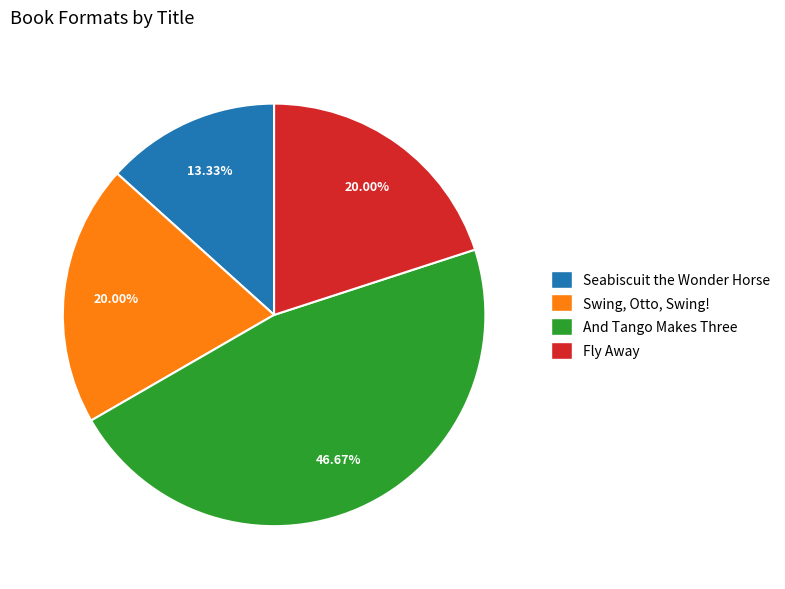

The And Tango Makes Three slice represents 47% of the pie. True or false?

True